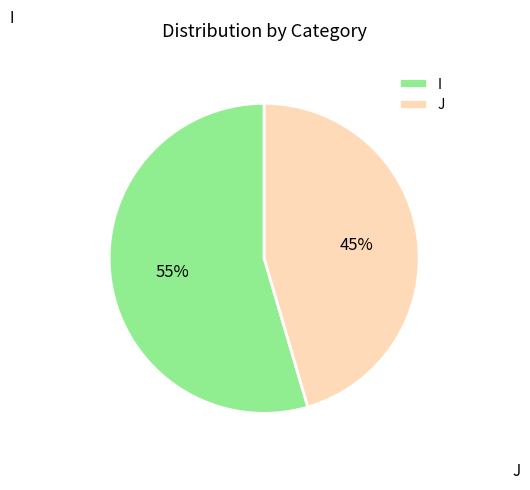

What is the ratio of the value at J to the value at I?

0.8